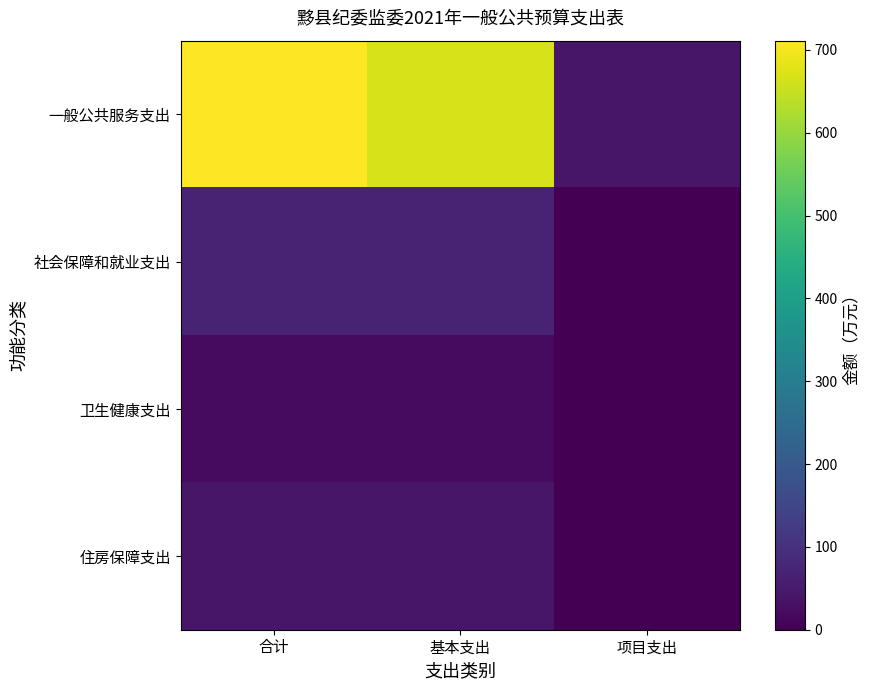

Reading left to right, extract all data points from this chart.

一般公共服务支出: 合计=711.1	基本支出=669.1	项目支出=42.0
社会保障和就业支出: 合计=71.0	基本支出=71.0	项目支出=0.0
卫生健康支出: 合计=21.5	基本支出=21.5	项目支出=0.0
住房保障支出: 合计=42.2	基本支出=42.2	项目支出=0.0